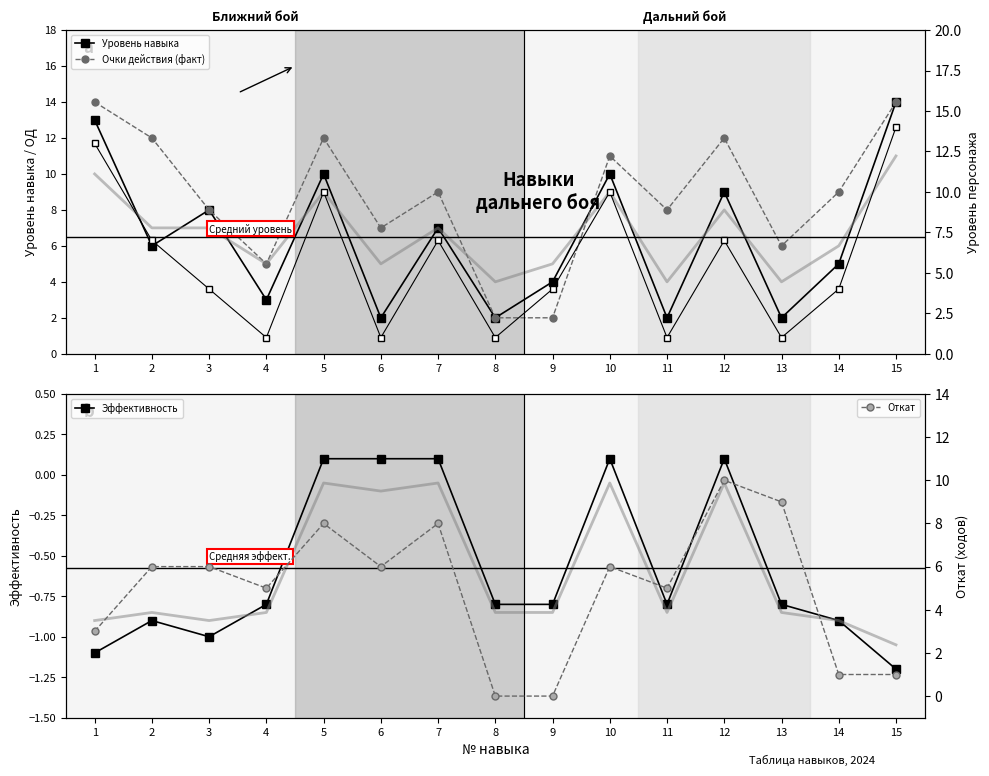

True or false: Откат has more than 2 points higher than both neighbors.

True